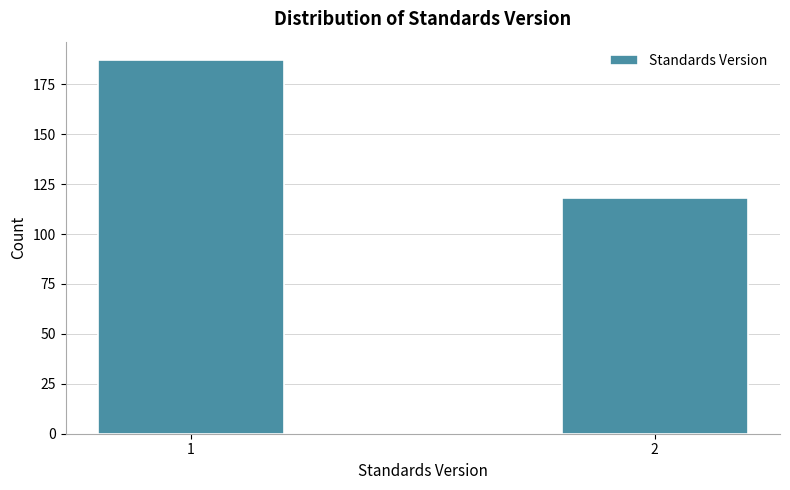

Reading left to right, what are all the values shown in this chart?

1=187	2=118